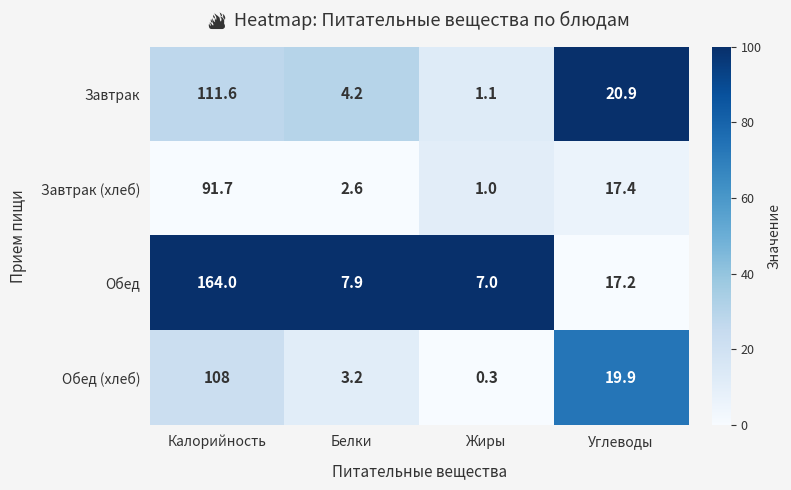

Reading right to left, list all the values displayed in this chart.

Завтрак: 20.9	1.1	4.2	111.6
Завтрак (хлеб): 17.4	1.0	2.6	91.7
Обед: 17.2	7.0	7.9	164.0
Обед (хлеб): 19.9	0.3	3.2	108.0